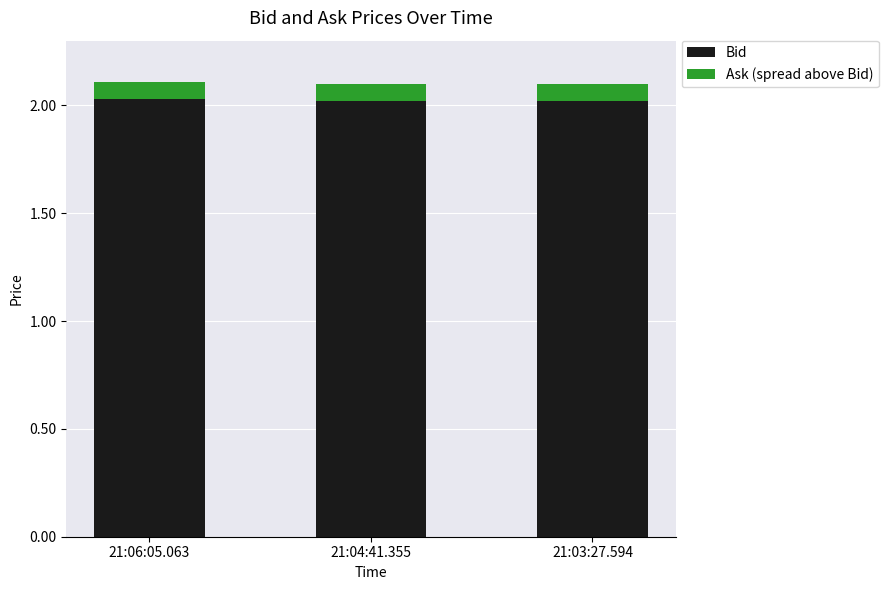

What are all the series names shown in the legend?

Bid, Ask (spread above Bid)